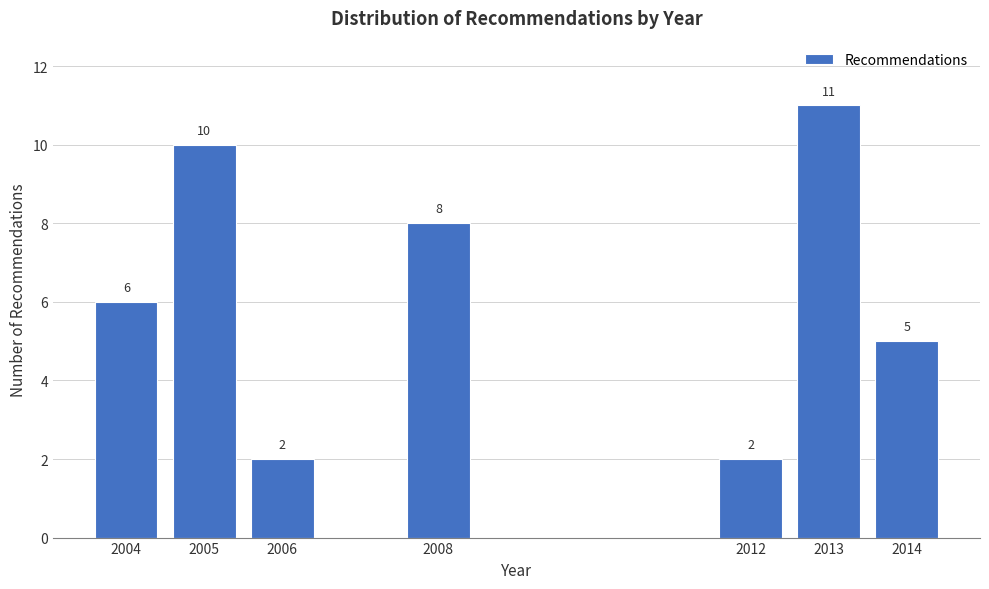

Reading left to right, list all the values displayed in this chart.

6	10	2	8	2	11	5